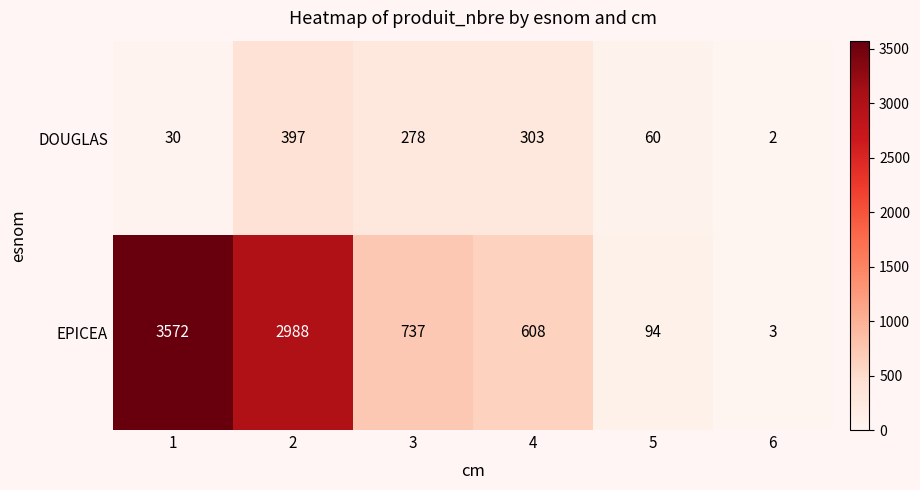

At which category is the sum across all series the highest?

1